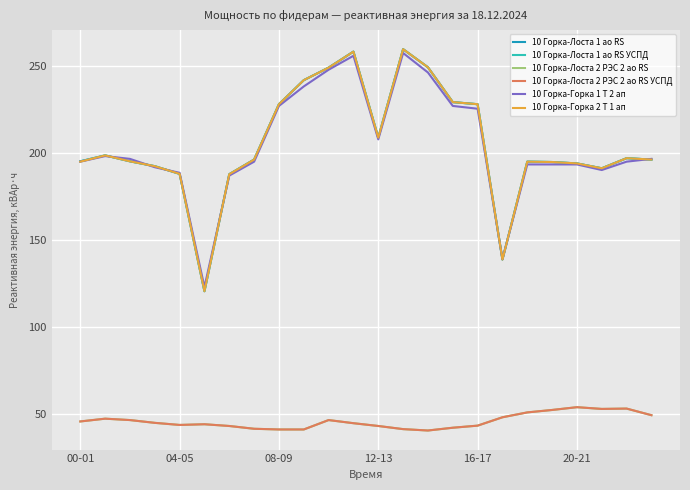

What is the average value of the 10 Горка-Лоста 2 РЭС 2 ао RS series?

46.2